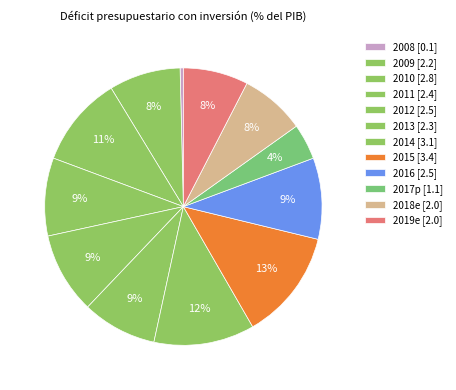

What is the ratio of the value at 2013 to the value at 2014?

0.7